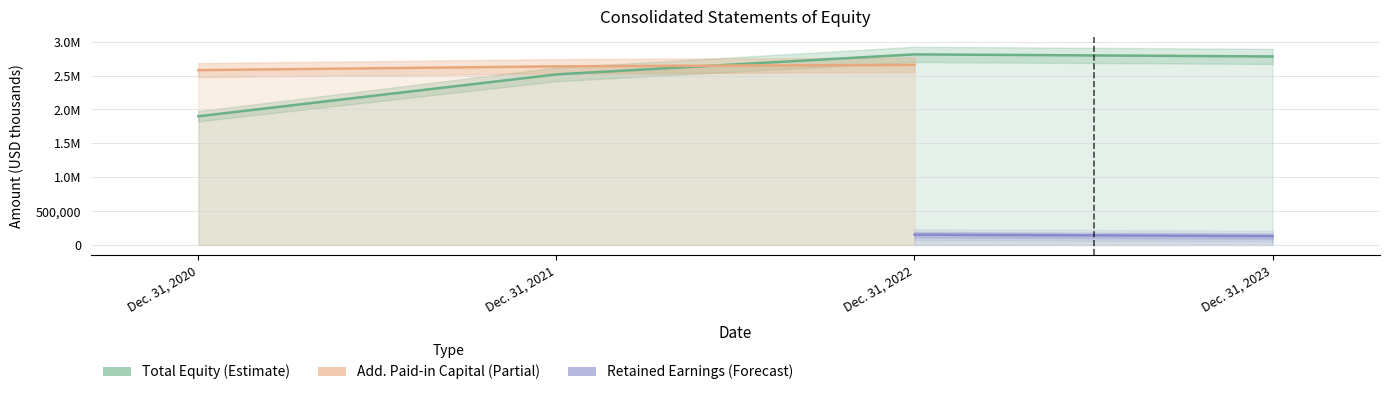

At which category does (Accumulated Deficit) Retained Earnings reach its first local peak?

Dec. 31, 2022